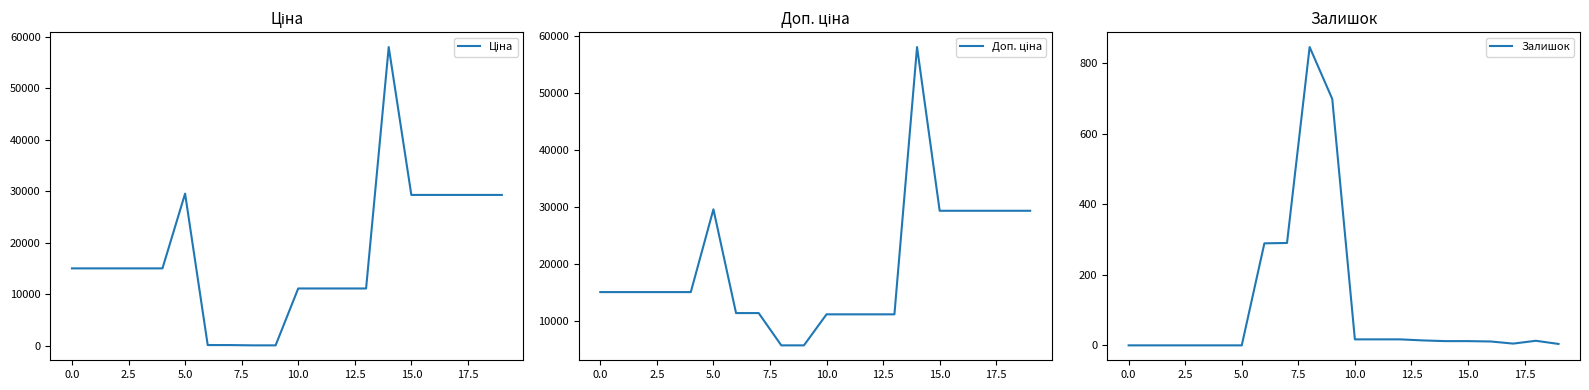

Reading right to left, list all the values displayed in this chart.

Ціна: 29294.9	29294.9	29294.9	29294.9	29294.9	58037.0	11113.6	11113.6	11113.6	11113.6	56.7	56.7	113.3	113.3	29548.9	15019.2	15019.2	15019.2	15019.2	15019.2
Доп. ціна: 29294.9	29294.9	29294.9	29294.9	29294.9	58037.0	11113.6	11113.6	11113.6	11113.6	5667.0	5667.0	11334.0	11334.0	29548.9	15019.2	15019.2	15019.2	15019.2	15019.2
Залишок: 4.0	13.0	5.0	11.0	12.0	12.0	14.0	17.0	17.0	17.0	698.0	845.0	290.0	289.0	0.0	0.0	0.0	0.0	0.0	0.0